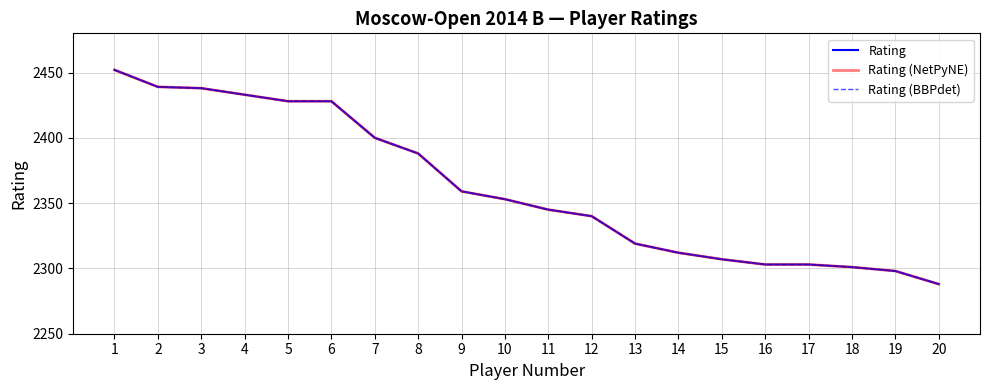

At which label does Rating (BBPdet) reach its minimum?

20